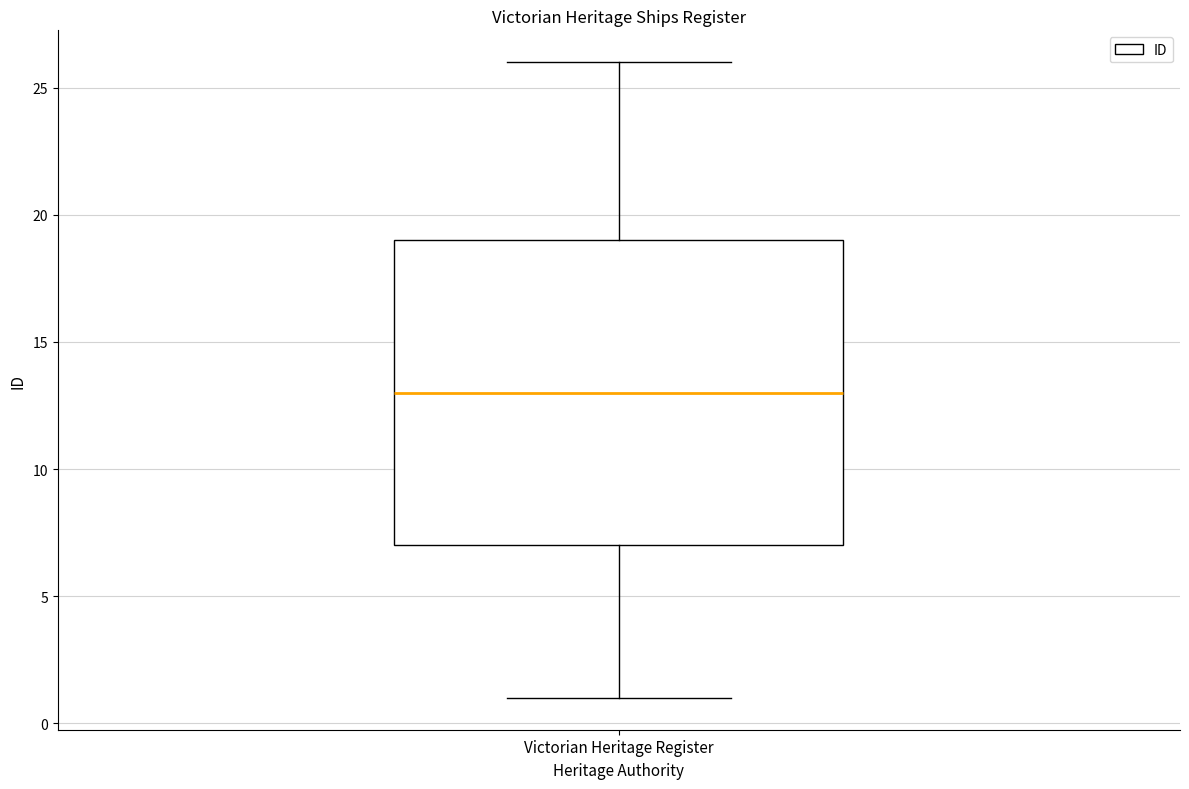

Where does the lower whisker of the box for Victorian Heritage Register end on the y-axis? The values are not printed on the chart, so give them approximately, as read against the axis.

1